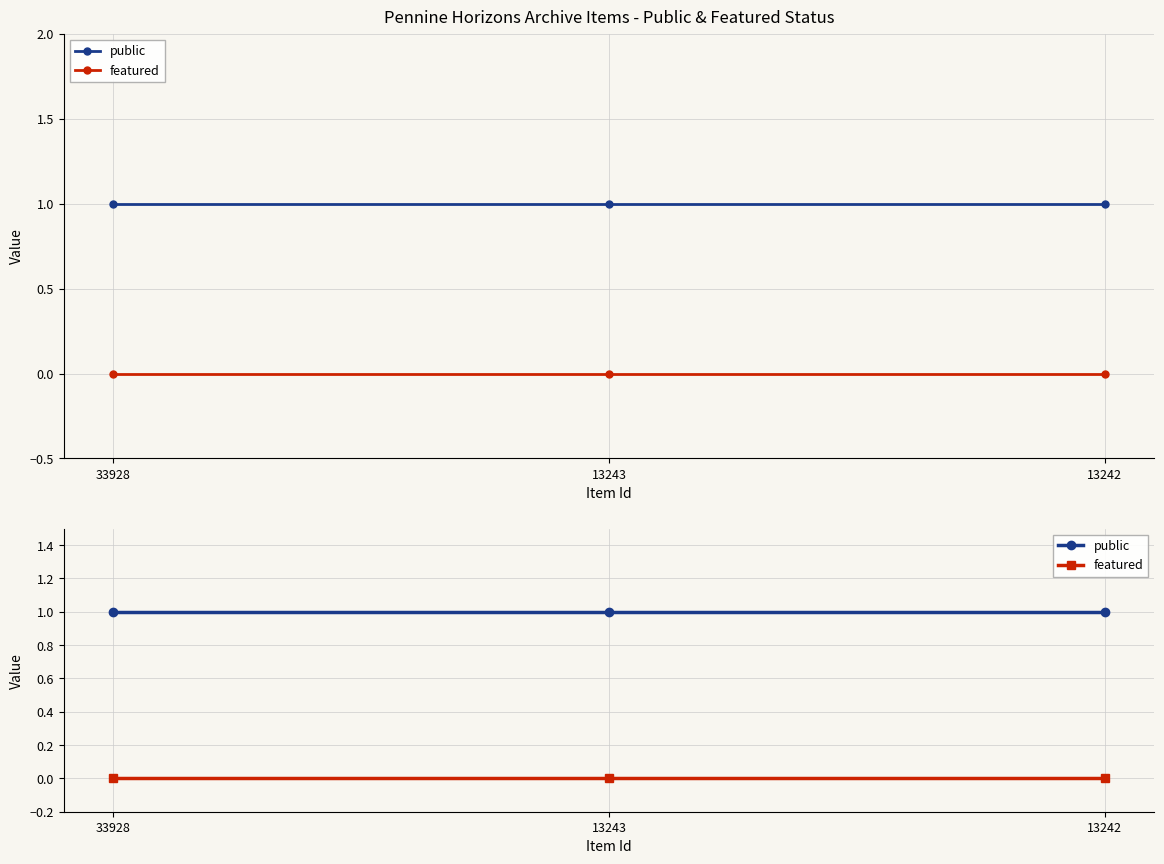

Which series has the largest total across all categories?

public